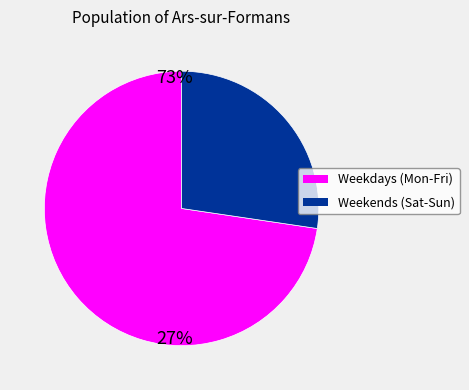

Does any single category account for the majority?

Yes